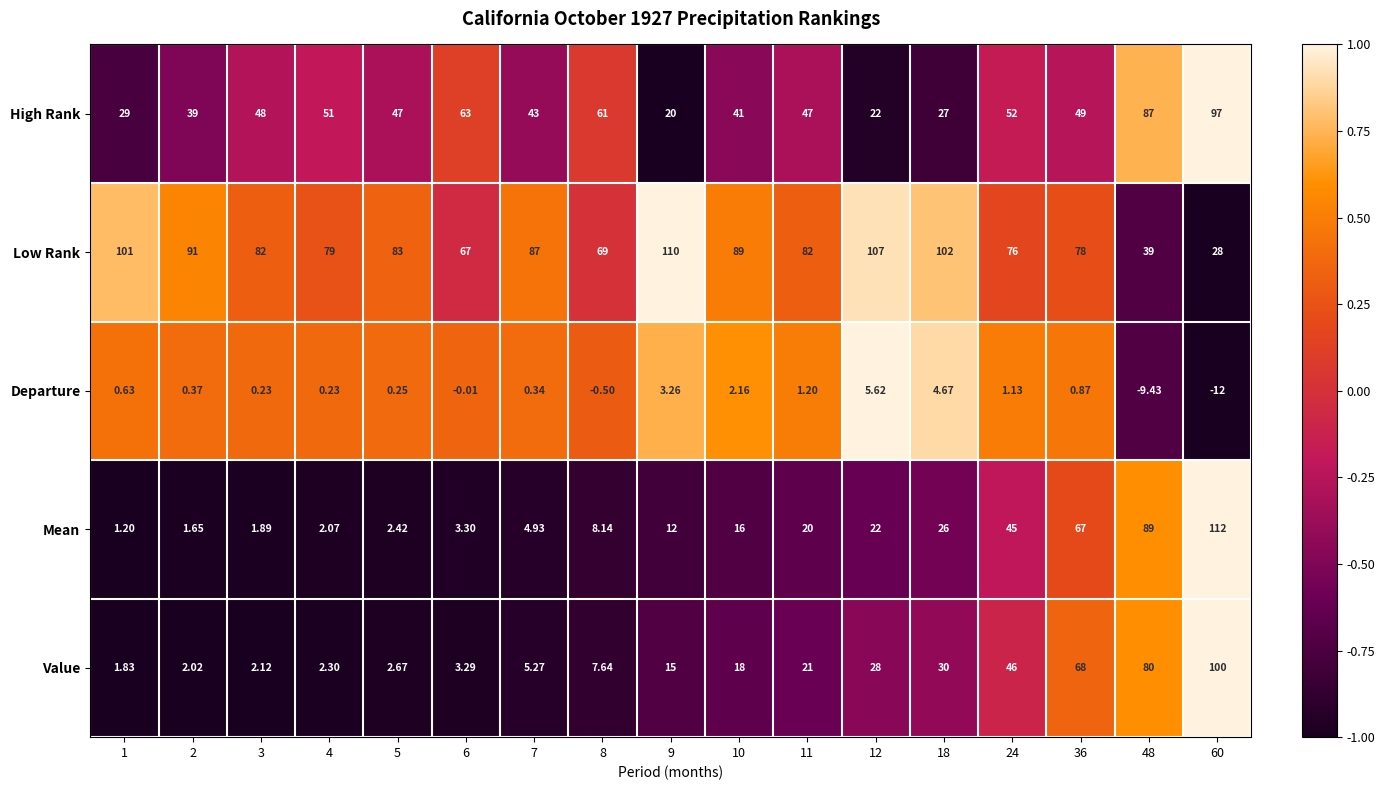

Rank the series at 8 from highest to lowest value.

Low Rank, High Rank, Mean, Value, Departure